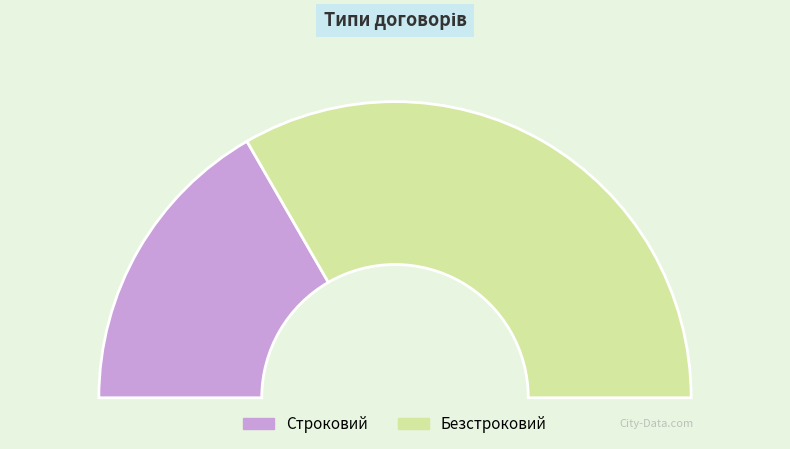

Which category has the smallest portion of the pie?

Строковий